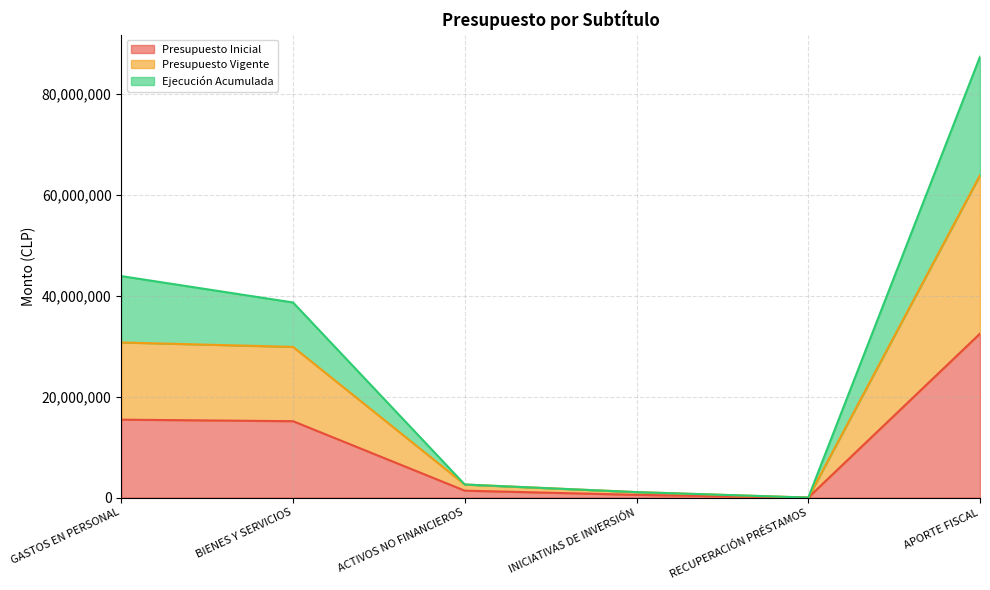

Rank the categories by Ejecución Acumulada value from lowest to highest.

RECUPERACIÓN PRÉSTAMOS, INICIATIVAS DE INVERSIÓN, ACTIVOS NO FINANCIEROS, BIENES Y SERVICIOS, GASTOS EN PERSONAL, APORTE FISCAL